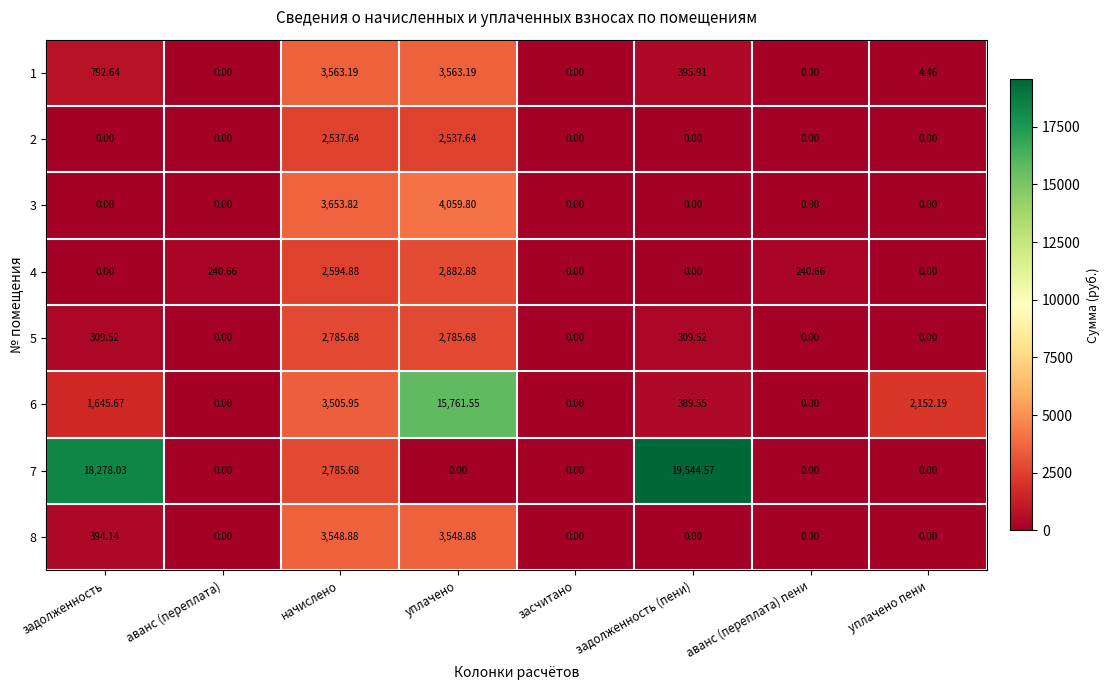

Which category has the highest value across all series?

задолженность (пени)